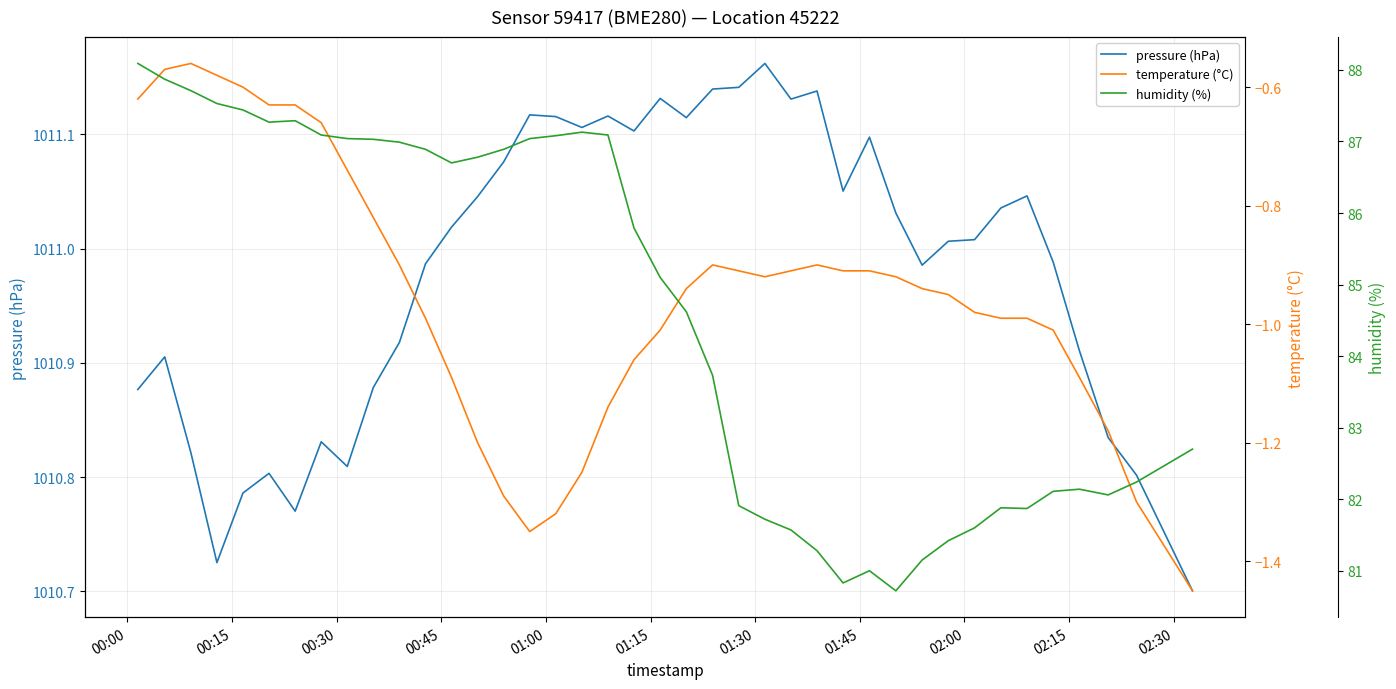

The temperature (°C) series shows -2.1 at 17. True or false?

False